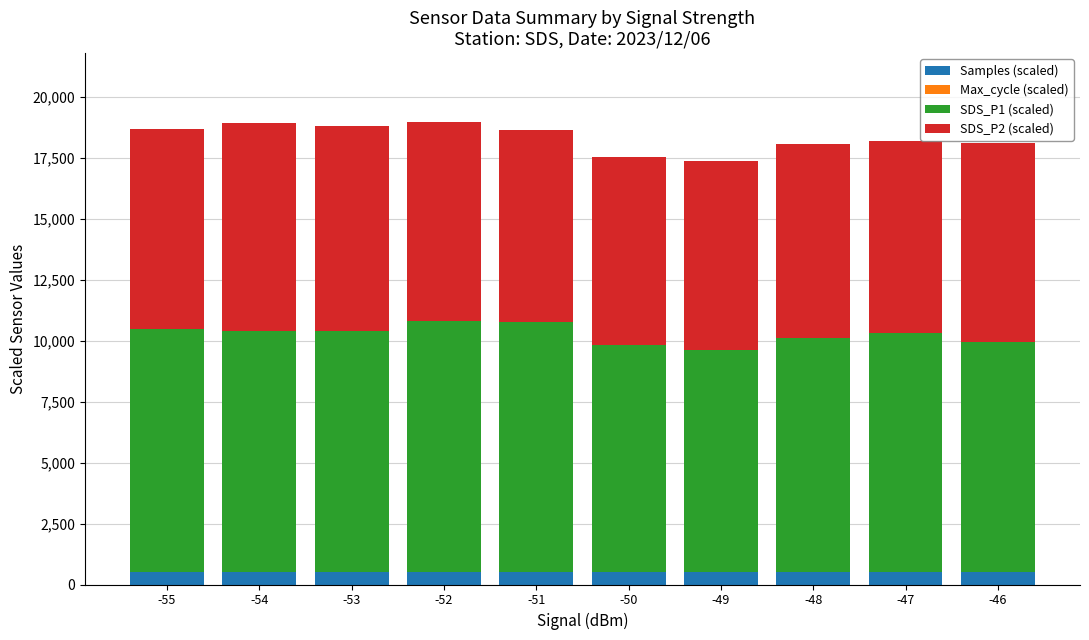

What is the highest value of the Samples (scaled) series?

509.5